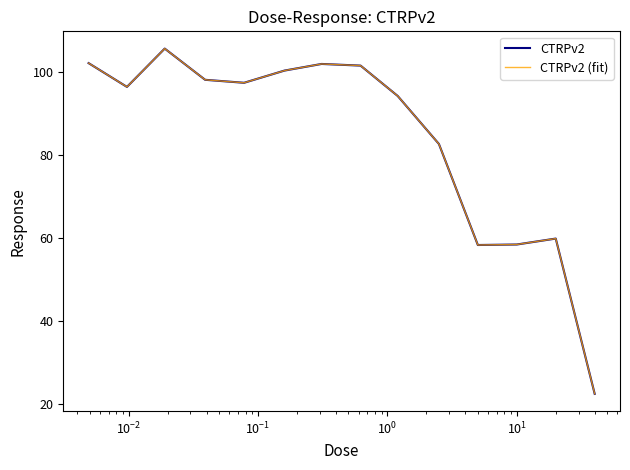

Does the chart display data point markers on the line(s)?

No